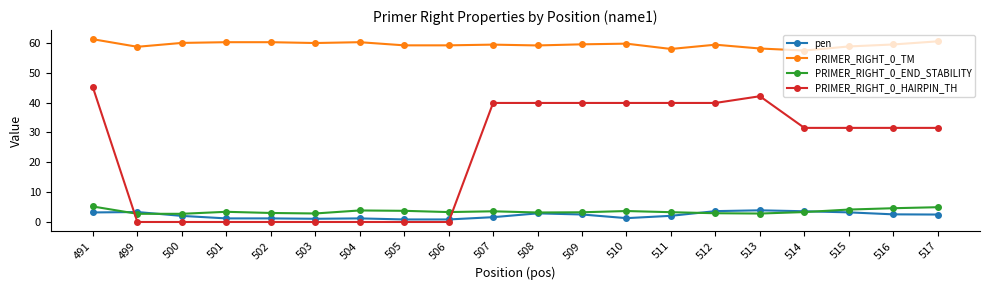

What is the value of the PRIMER_RIGHT_0_TM point at the 10th from the left?

59.4